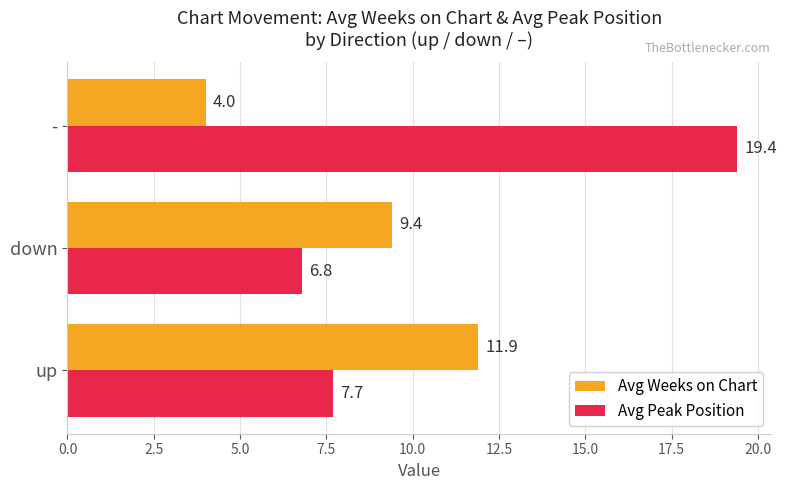

The value of Avg Peak Position at down is 11.1. True or false?

False